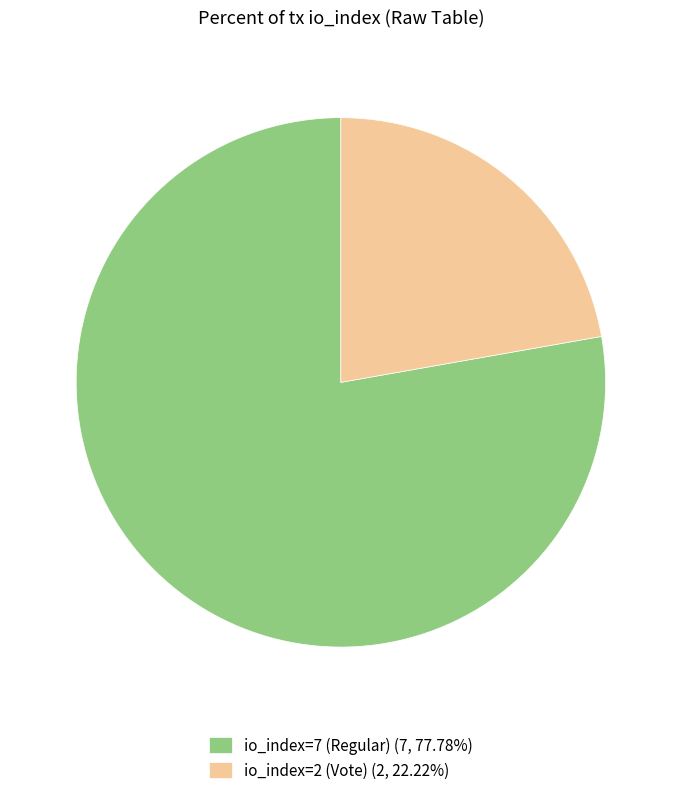

Is the sum of io_index=2 (Vote) and io_index=7 (Regular) greater than half?

Yes